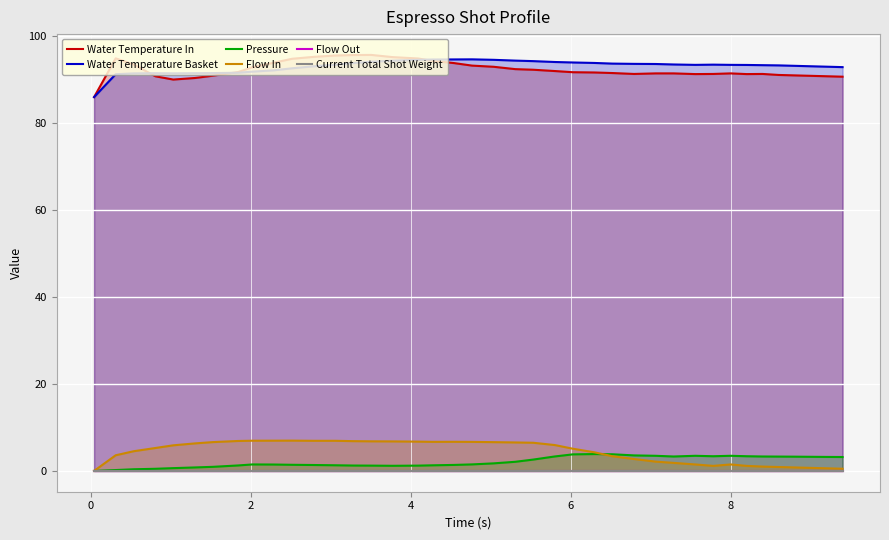

True or false: Pressure and Water Temperature Basket cross at least once.

False